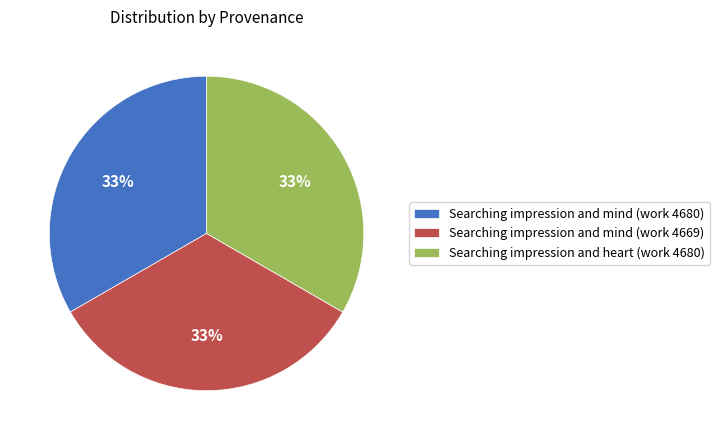

The Searching impression and mind (work 4680) slice represents 33% of the pie. True or false?

True